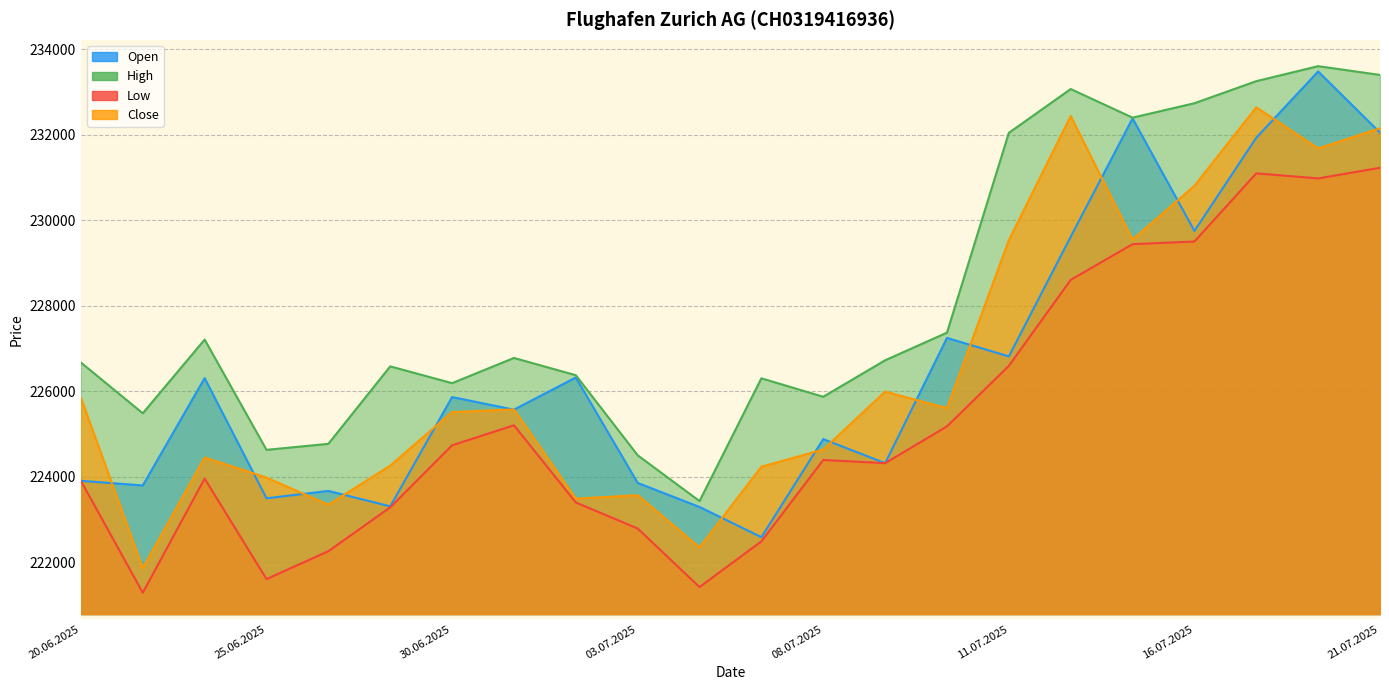

What is the label of the 13th point from the right?

03.07.2025